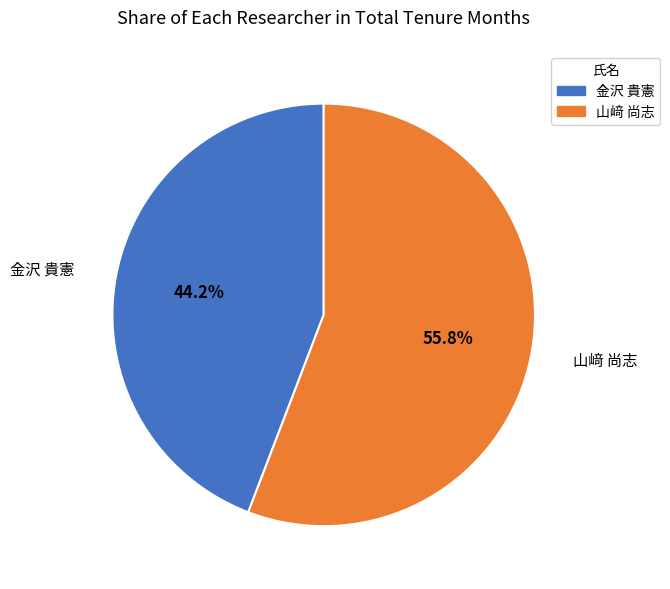

How many segments does this pie chart have?

2